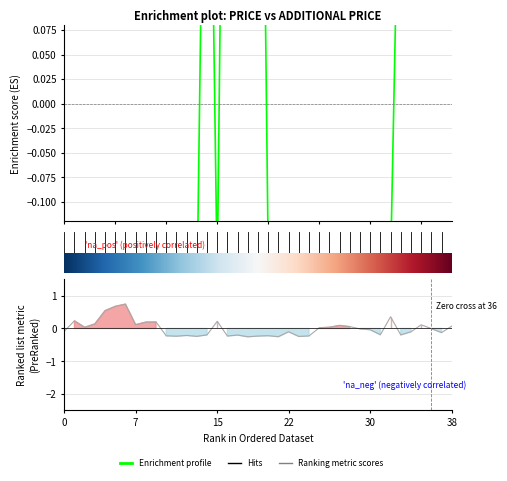

Count the Enrichment profile values in the range 0 to 1.

11